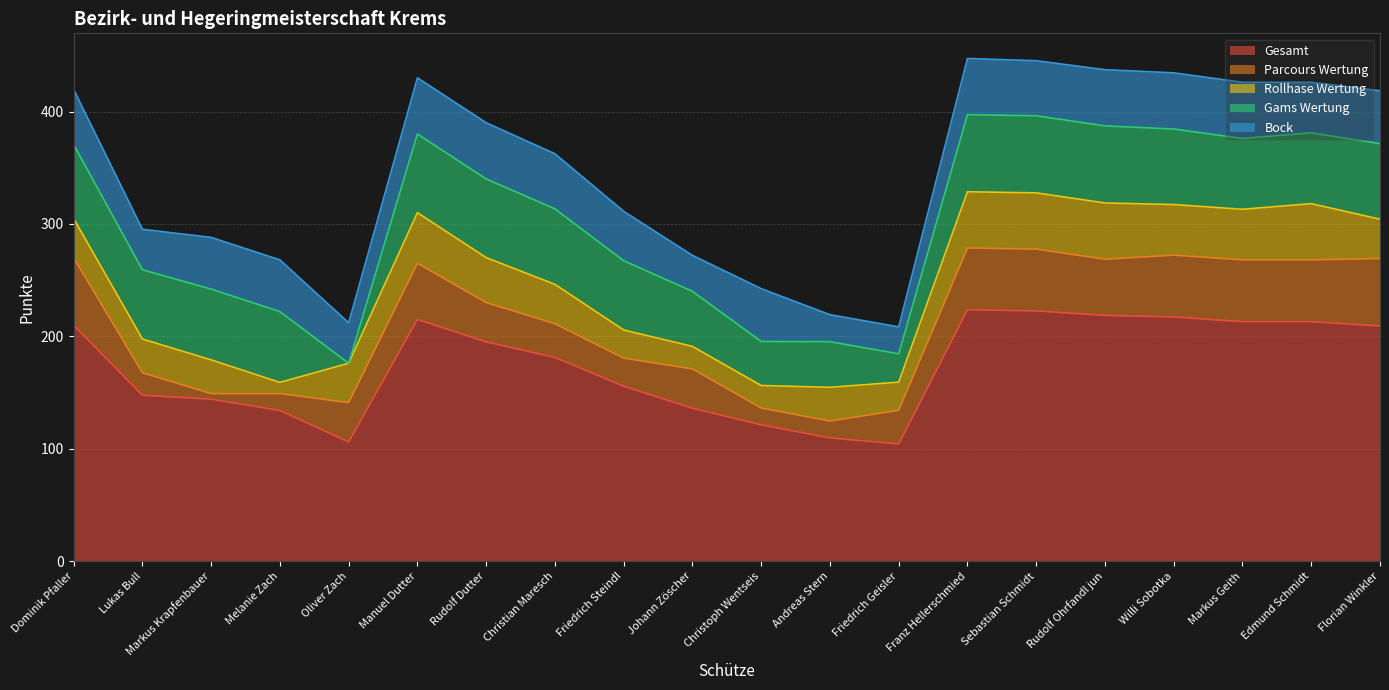

Is it true that Gams Wertung equals 61.6 at Friedrich Steindl?

True